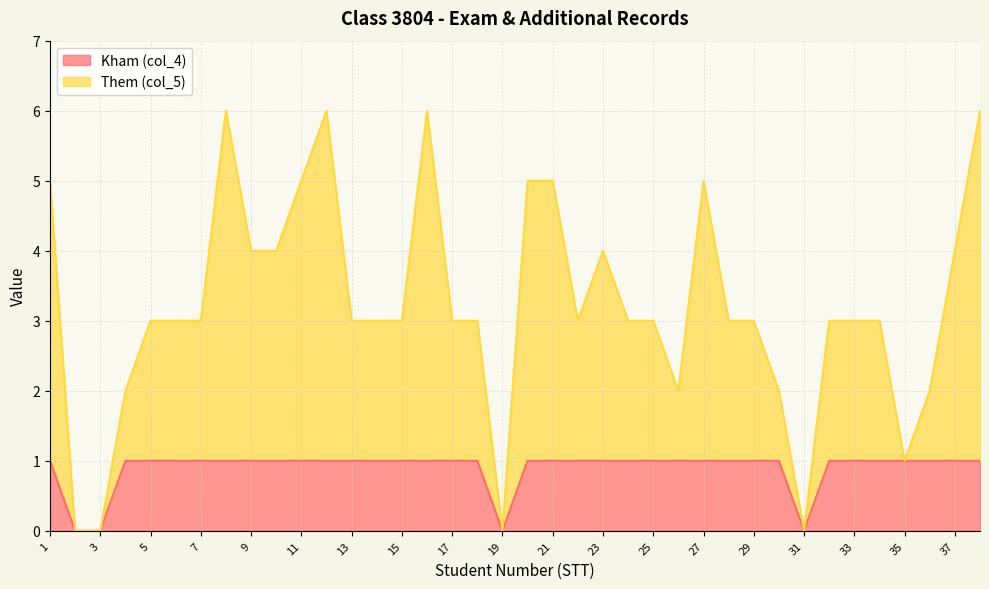

Between 12 and 27, which is larger?

12